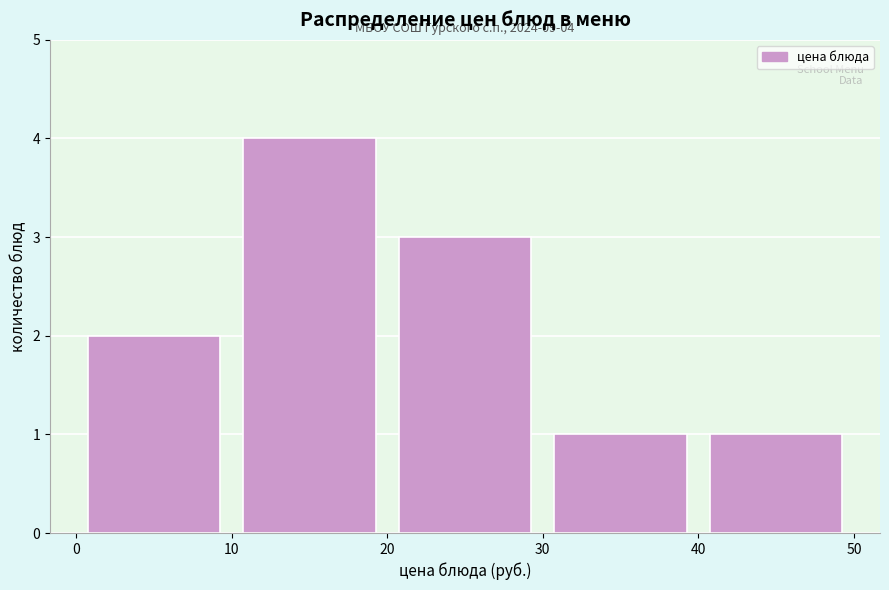

Over which range of the x-axis is the bar tallest?

10 to 20